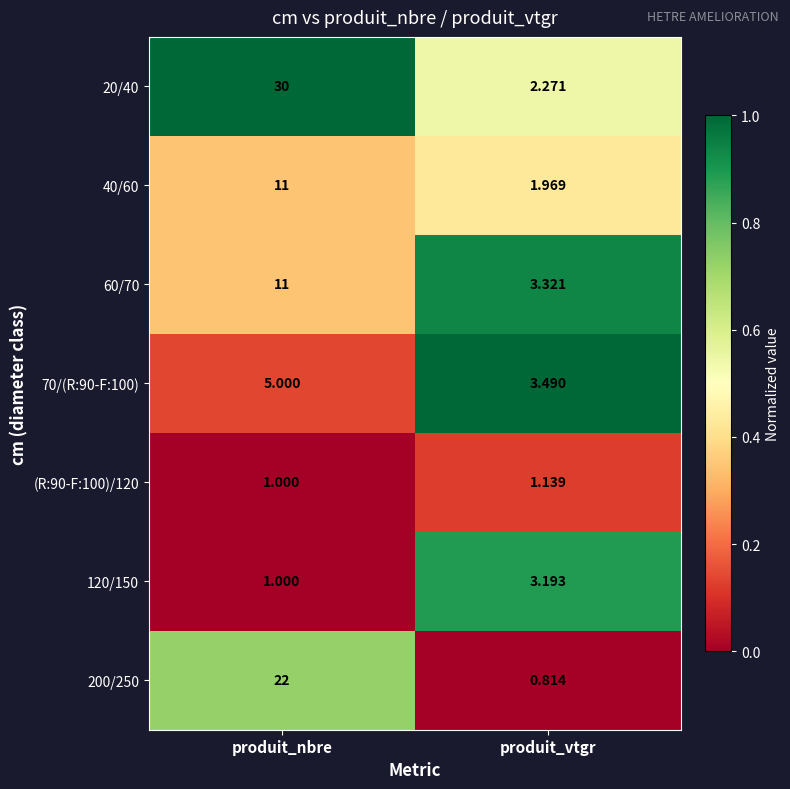

List the labels in order of 20/40 value, smallest first.

produit_vtgr, produit_nbre